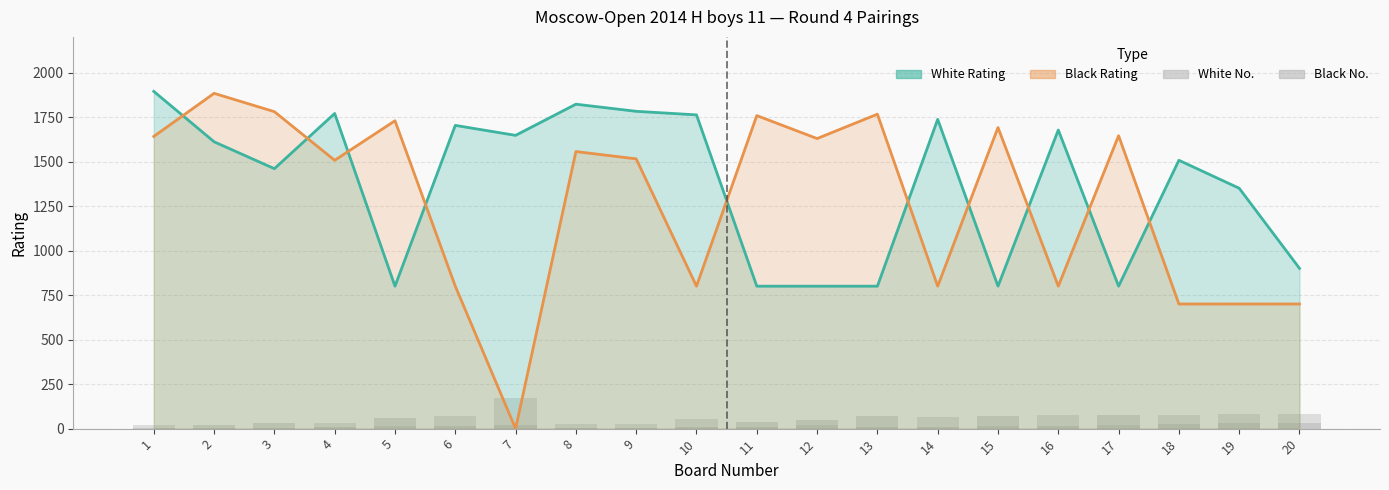

Does the chart contain any negative values?

No